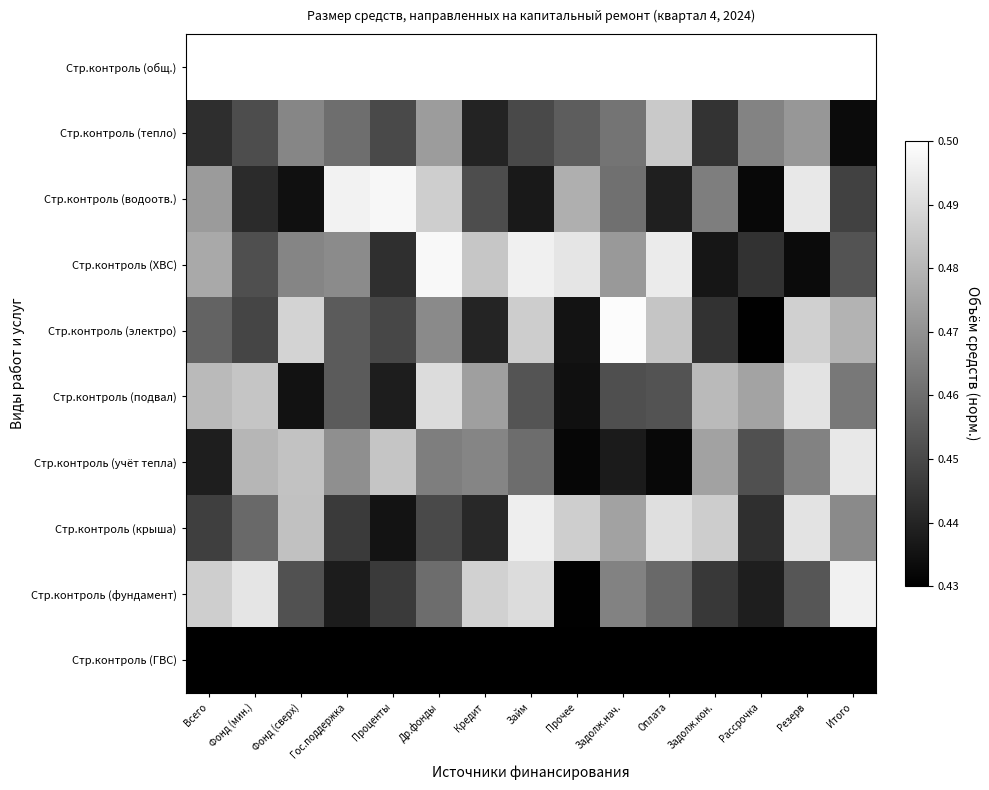

Reading left to right, list all the values displayed in this chart.

Стр.контроль (общ.): Всего=0.5	Фонд (мин.)=0.5	Фонд (сверх)=0.5	Гос.поддержка=0.5	Проценты=0.5	Др.фонды=0.5	Кредит=0.5	Займ=0.5	Прочее=0.5	Задолж.нач.=0.5	Оплата=0.5	Задолж.кон.=0.5	Рассрочка=0.5	Резерв=0.5	Итого=0.5
Стр.контроль (тепло): Всего=0.4	Фонд (мин.)=0.5	Фонд (сверх)=0.5	Гос.поддержка=0.5	Проценты=0.5	Др.фонды=0.5	Кредит=0.4	Займ=0.5	Прочее=0.5	Задолж.нач.=0.5	Оплата=0.5	Задолж.кон.=0.4	Рассрочка=0.5	Резерв=0.5	Итого=0.4
Стр.контроль (водоотв.): Всего=0.5	Фонд (мин.)=0.4	Фонд (сверх)=0.4	Гос.поддержка=0.5	Проценты=0.5	Др.фонды=0.5	Кредит=0.5	Займ=0.4	Прочее=0.5	Задолж.нач.=0.5	Оплата=0.4	Задолж.кон.=0.5	Рассрочка=0.4	Резерв=0.5	Итого=0.4
Стр.контроль (ХВС): Всего=0.5	Фонд (мин.)=0.5	Фонд (сверх)=0.5	Гос.поддержка=0.5	Проценты=0.4	Др.фонды=0.5	Кредит=0.5	Займ=0.5	Прочее=0.5	Задолж.нач.=0.5	Оплата=0.5	Задолж.кон.=0.4	Рассрочка=0.4	Резерв=0.4	Итого=0.5
Стр.контроль (электро): Всего=0.5	Фонд (мин.)=0.4	Фонд (сверх)=0.5	Гос.поддержка=0.5	Проценты=0.4	Др.фонды=0.5	Кредит=0.4	Займ=0.5	Прочее=0.4	Задолж.нач.=0.5	Оплата=0.5	Задолж.кон.=0.4	Рассрочка=0.4	Резерв=0.5	Итого=0.5
Стр.контроль (подвал): Всего=0.5	Фонд (мин.)=0.5	Фонд (сверх)=0.4	Гос.поддержка=0.5	Проценты=0.4	Др.фонды=0.5	Кредит=0.5	Займ=0.5	Прочее=0.4	Задолж.нач.=0.5	Оплата=0.5	Задолж.кон.=0.5	Рассрочка=0.5	Резерв=0.5	Итого=0.5
Стр.контроль (учёт тепла): Всего=0.4	Фонд (мин.)=0.5	Фонд (сверх)=0.5	Гос.поддержка=0.5	Проценты=0.5	Др.фонды=0.5	Кредит=0.5	Займ=0.5	Прочее=0.4	Задолж.нач.=0.4	Оплата=0.4	Задолж.кон.=0.5	Рассрочка=0.5	Резерв=0.5	Итого=0.5
Стр.контроль (крыша): Всего=0.4	Фонд (мин.)=0.5	Фонд (сверх)=0.5	Гос.поддержка=0.4	Проценты=0.4	Др.фонды=0.5	Кредит=0.4	Займ=0.5	Прочее=0.5	Задолж.нач.=0.5	Оплата=0.5	Задолж.кон.=0.5	Рассрочка=0.4	Резерв=0.5	Итого=0.5
Стр.контроль (фундамент): Всего=0.5	Фонд (мин.)=0.5	Фонд (сверх)=0.5	Гос.поддержка=0.4	Проценты=0.4	Др.фонды=0.5	Кредит=0.5	Займ=0.5	Прочее=0.4	Задолж.нач.=0.5	Оплата=0.5	Задолж.кон.=0.4	Рассрочка=0.4	Резерв=0.5	Итого=0.5
Стр.контроль (ГВС): Всего=0.4	Фонд (мин.)=0.4	Фонд (сверх)=0.4	Гос.поддержка=0.4	Проценты=0.4	Др.фонды=0.4	Кредит=0.4	Займ=0.4	Прочее=0.4	Задолж.нач.=0.4	Оплата=0.4	Задолж.кон.=0.4	Рассрочка=0.4	Резерв=0.4	Итого=0.4